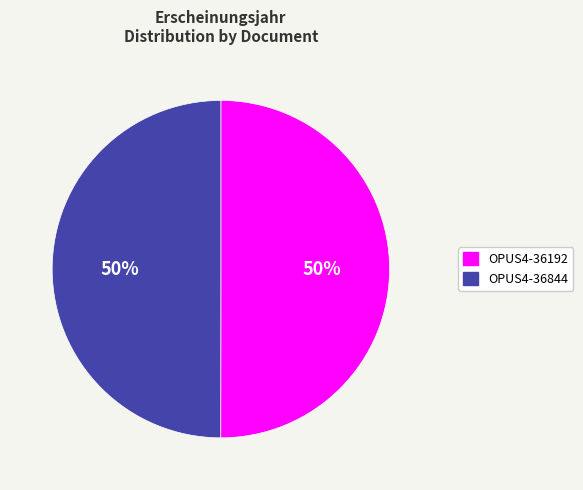

True or false: OPUS4-36192 accounts for 45% of the total.

False